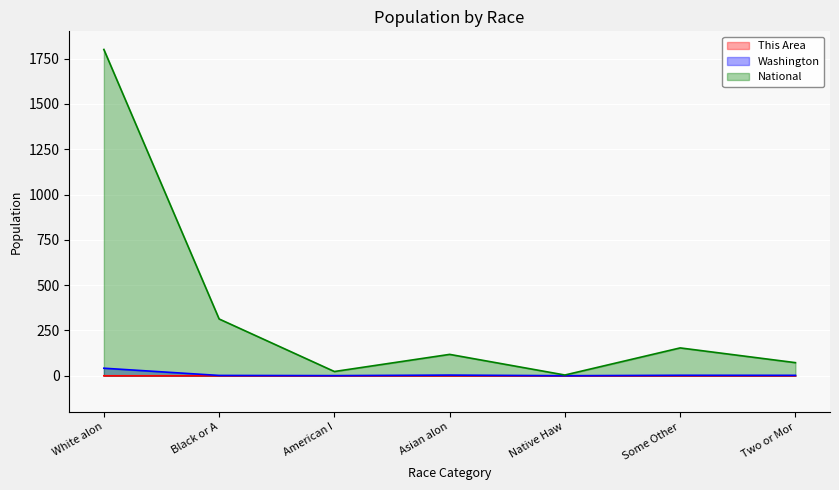

How many values in the National series exceed 118?

4